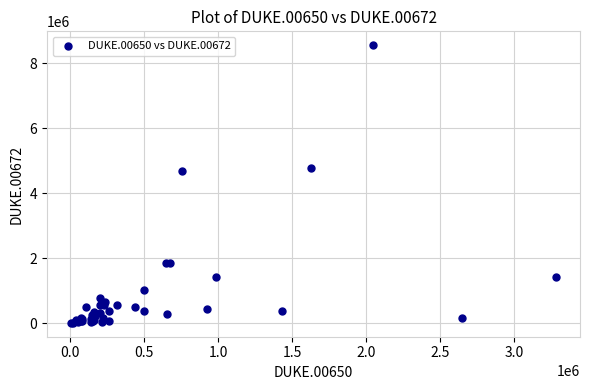

What Y value in the scatter plot is closest to 4281832?

4680582.0